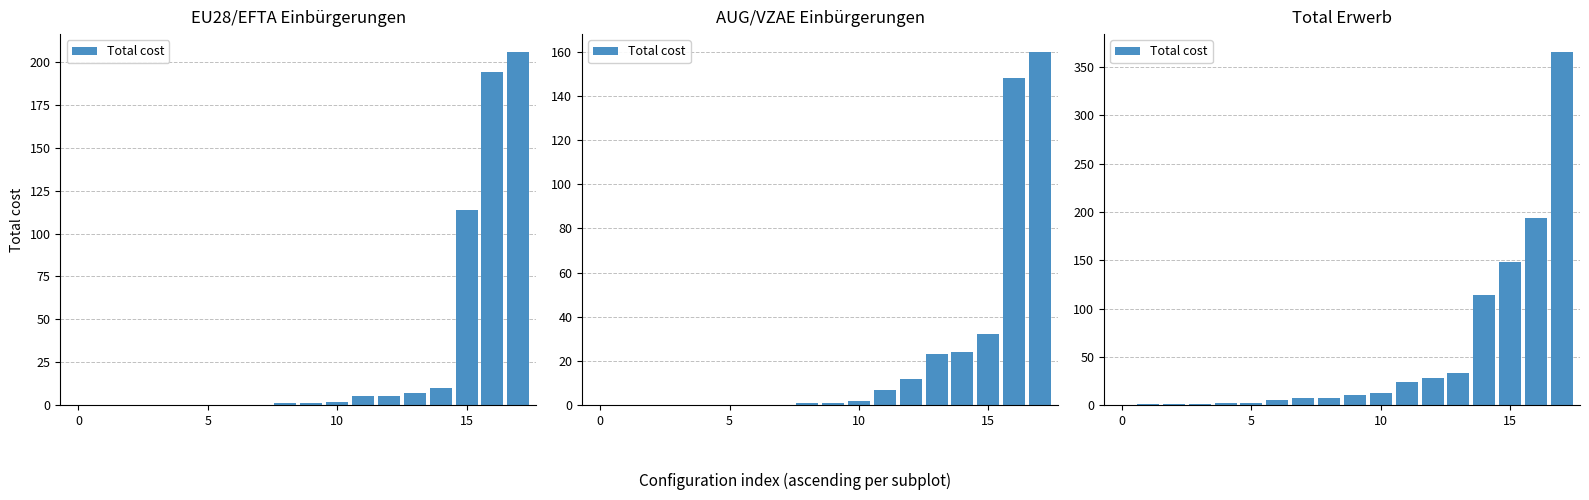

The chart shows a value of 14 at 13. True or false?

False